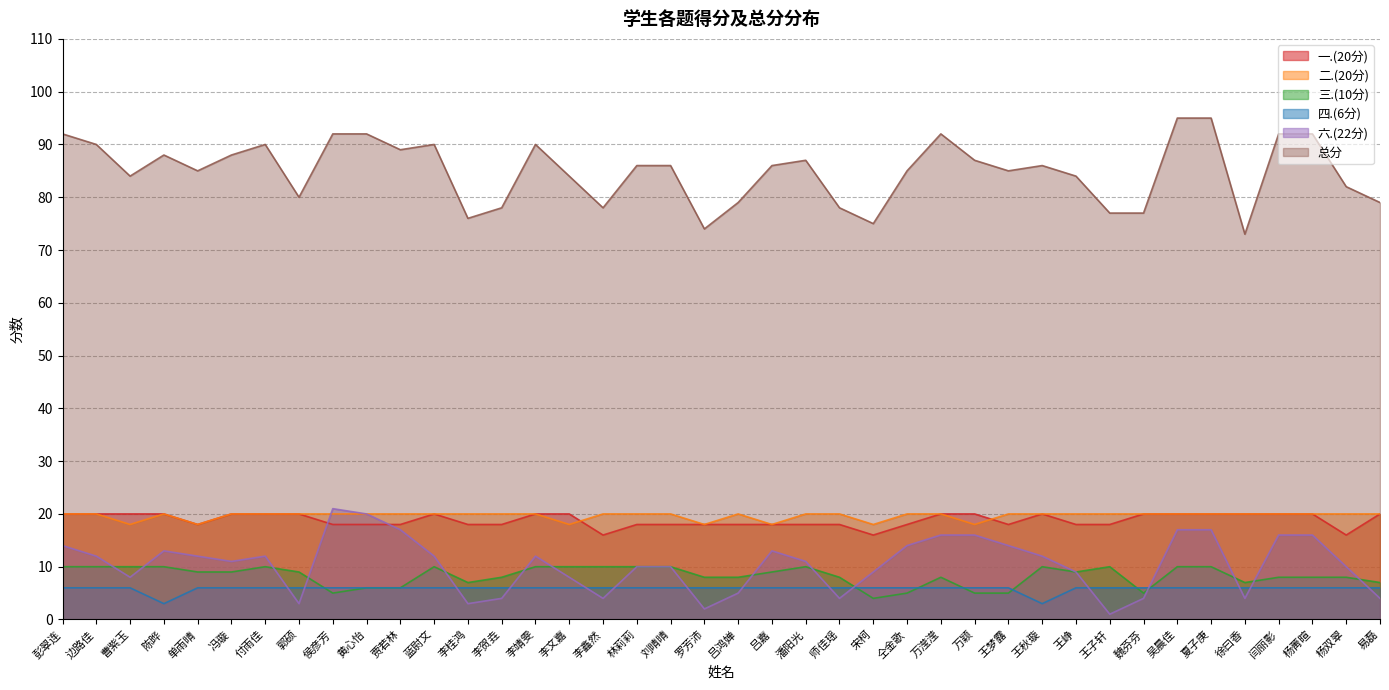

How many data points in 三.(10分) are less than 9?

19